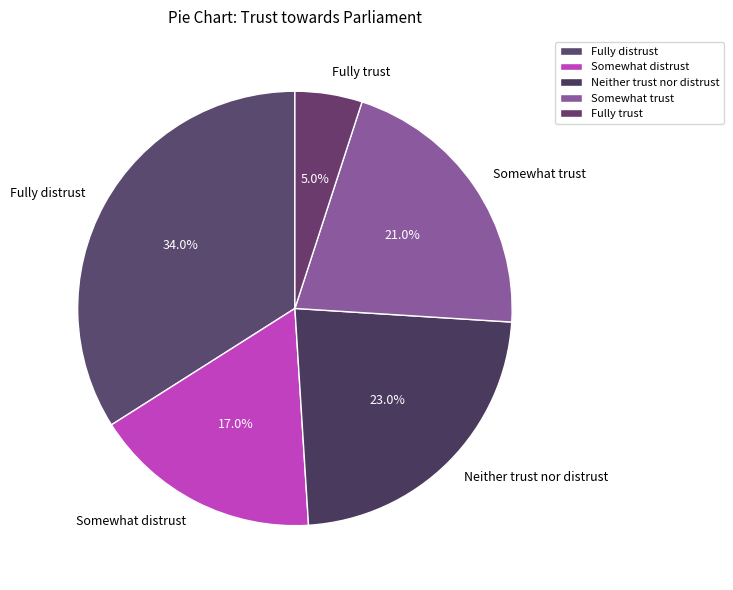

Count the number of slices in the pie.

5